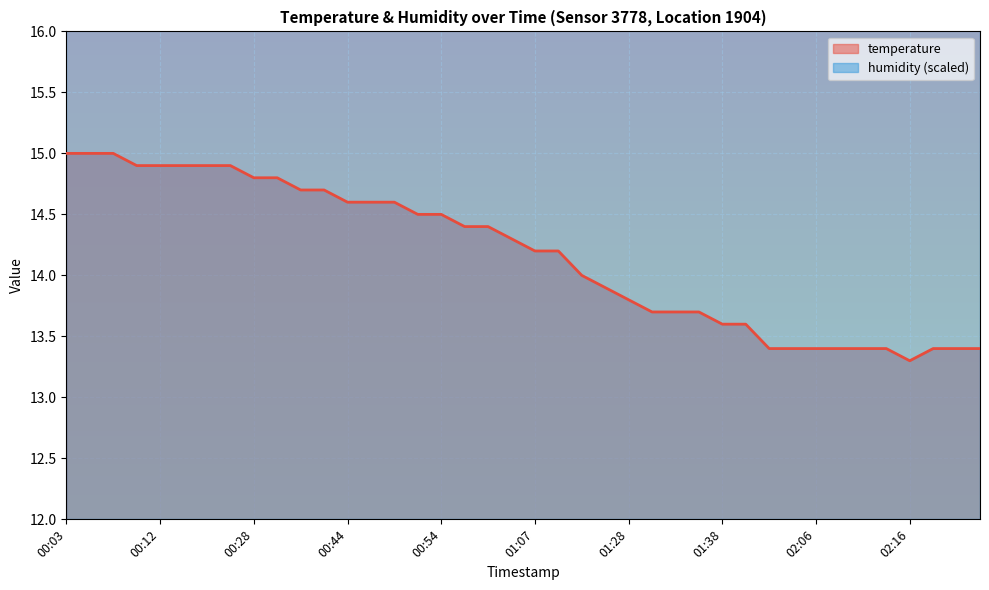

Reading right to left, transcribe all the data shown in this chart.

13.4	13.4	13.4	13.3	13.4	13.4	13.4	13.4	13.4	13.4	13.6	13.6	13.7	13.7	13.7	13.8	13.9	14.0	14.2	14.2	14.3	14.4	14.4	14.5	14.5	14.6	14.6	14.6	14.7	14.7	14.8	14.8	14.9	14.9	14.9	14.9	14.9	15.0	15.0	15.0